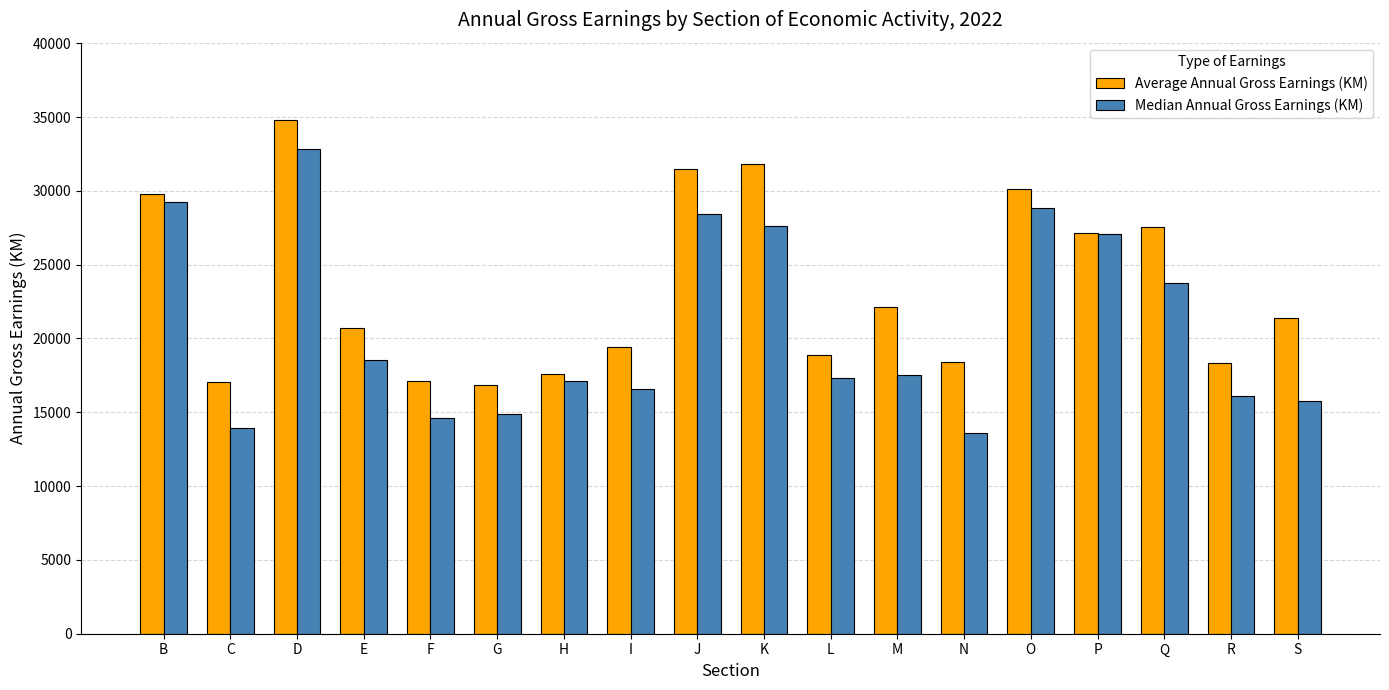

How many data points does each series have?

18